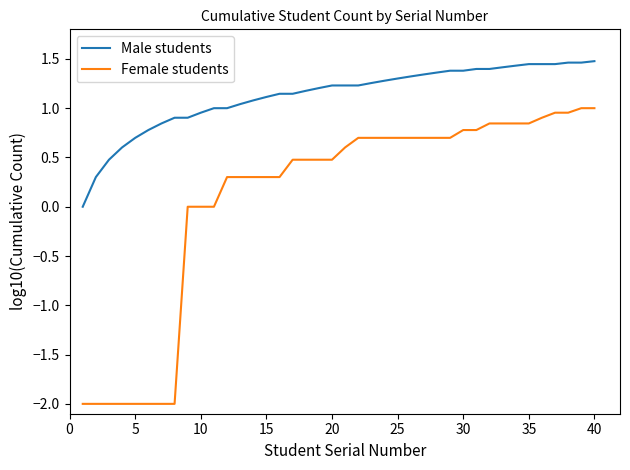

What is the sum of all Male students values?

45.1